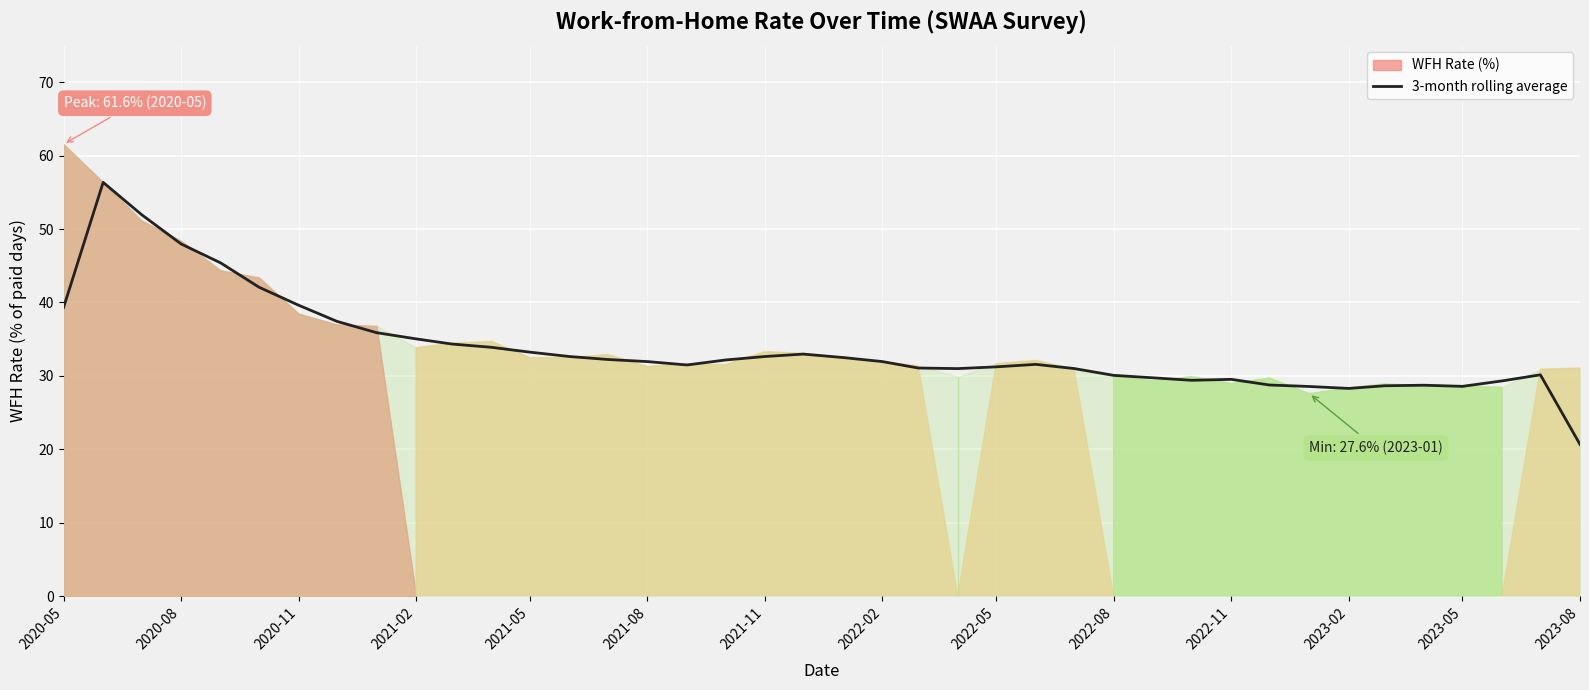

True or false: the data has more than 2 interior local peaks.

True